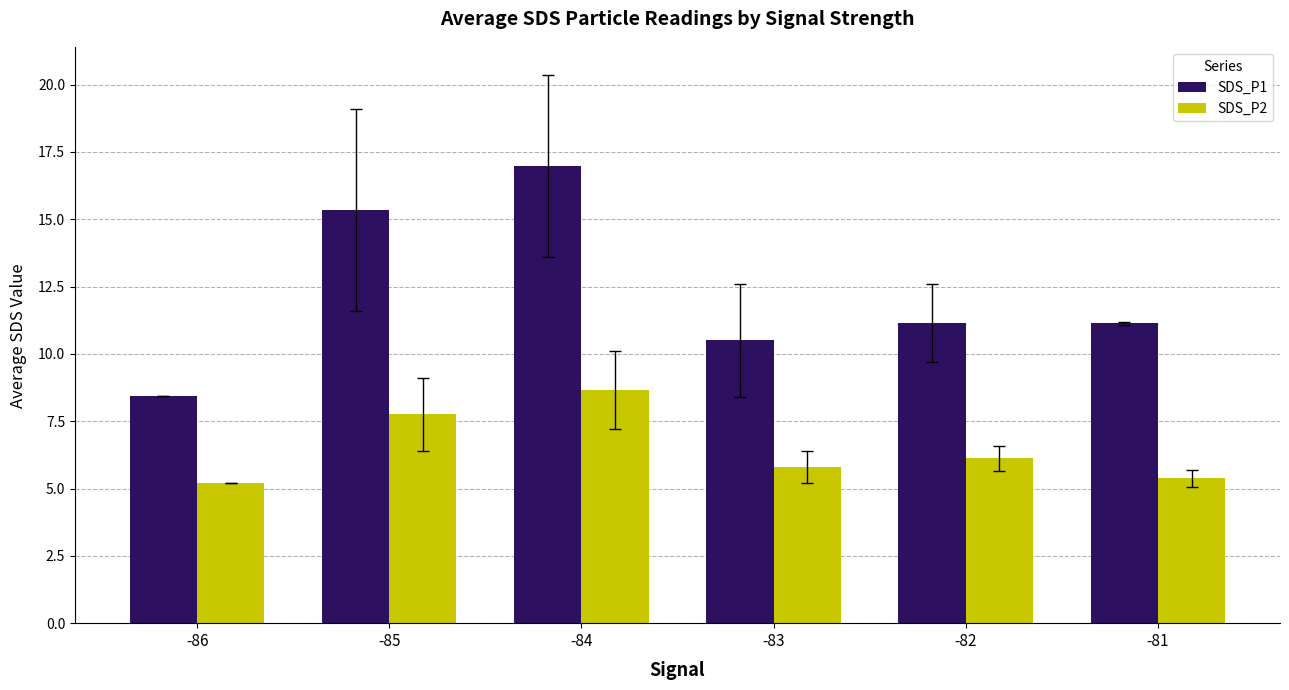

What is the difference between the SDS_P2 values at -84 and -85?

0.9